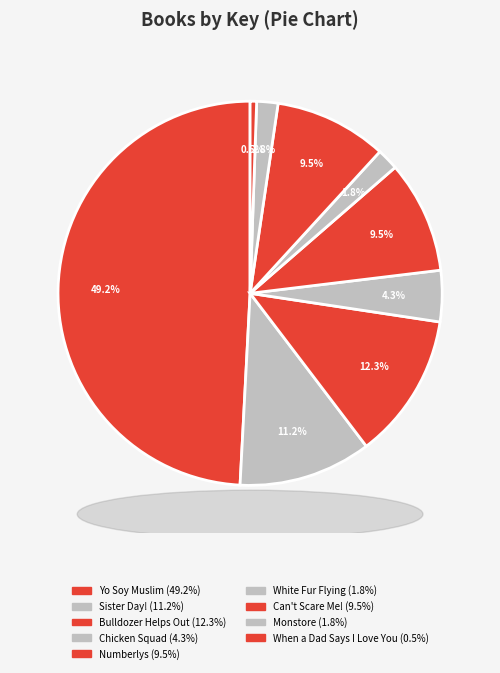

Count the number of slices in the pie.

9